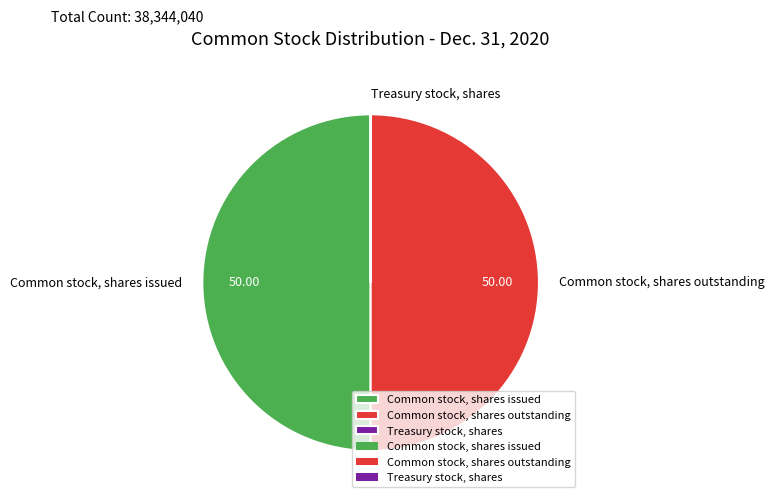

To the nearest percent, what is the difference between the largest and smallest slice percentages?

50%